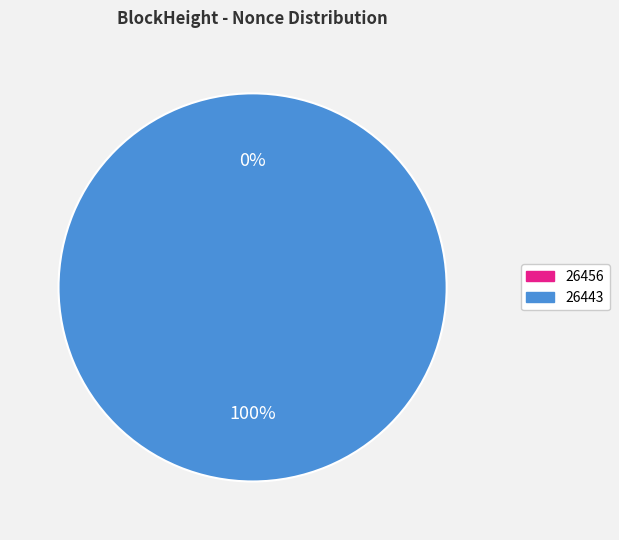

Which has a higher value, 26456 or 26443?

26443